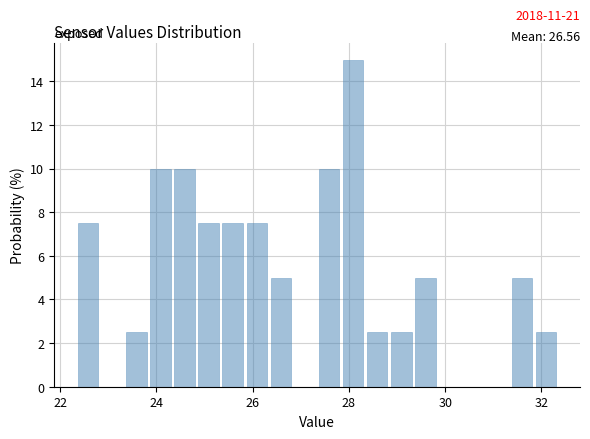

Around what value on the x-axis is the tallest bar? Give the approximate position of its centre, as read against the axis.

28.0